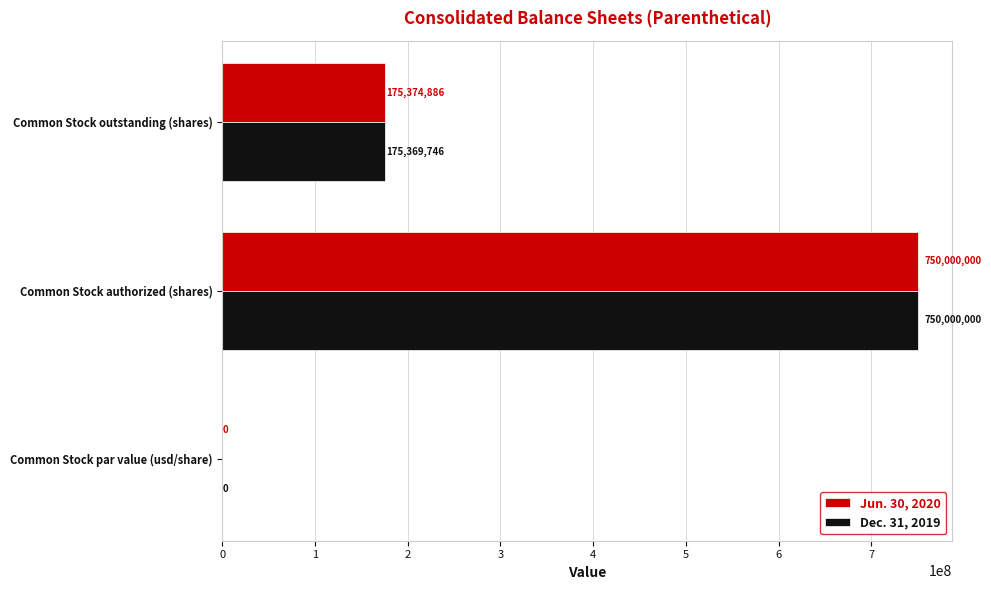

What is the sum of the Jun. 30, 2020 values at Common Stock outstanding (shares) and Common Stock par value (usd/share)?

175374886.0